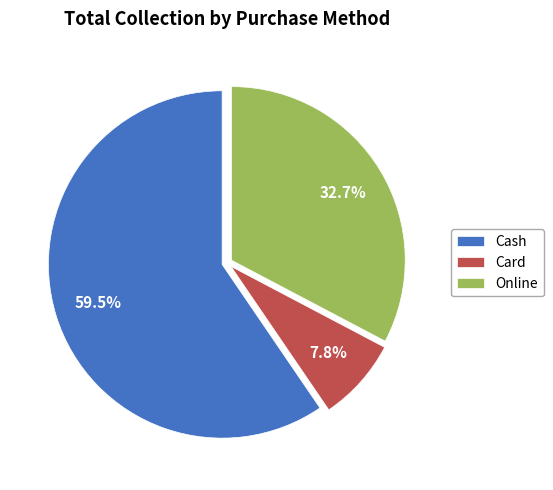

Combined, do Card and Online account for over 50%?

No